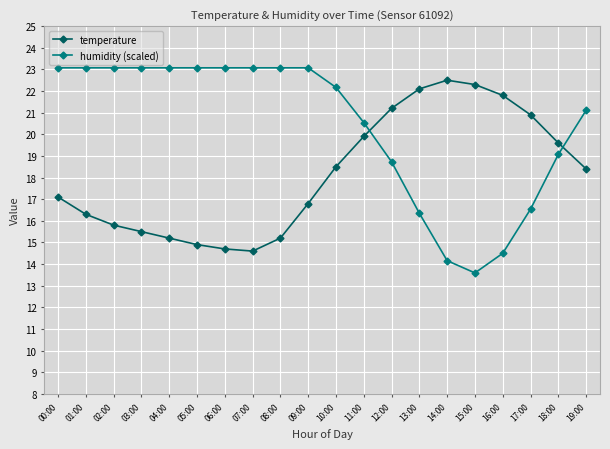

What is the difference between the maximum and second lowest values in the humidity (scaled) series?

8.9